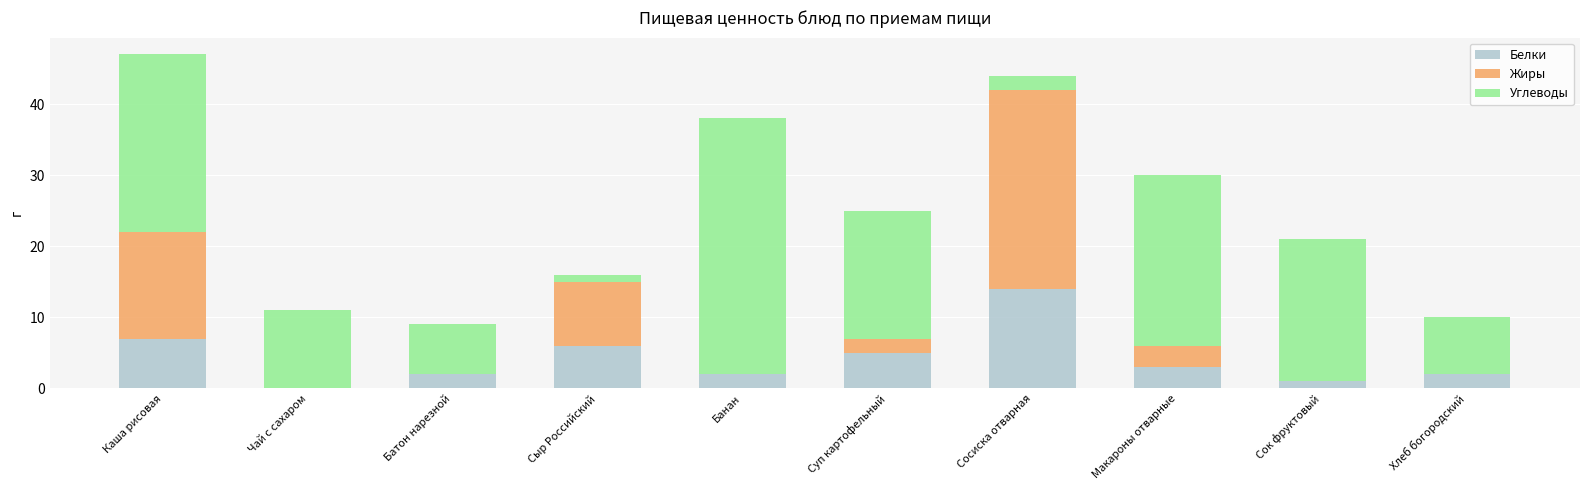

The Белки series shows 5 at Суп картофельный. True or false?

True